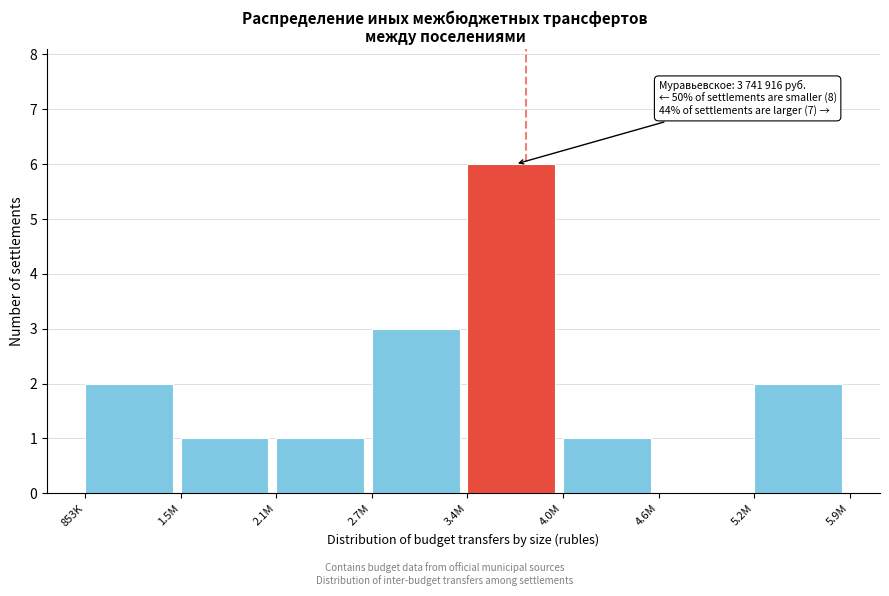

Reading left to right, extract all data points from this chart.

853K=2	1.5M=1	2.1M=1	2.7M=3	3.4M=6	4.0M=1	4.6M=0	5.2M=2